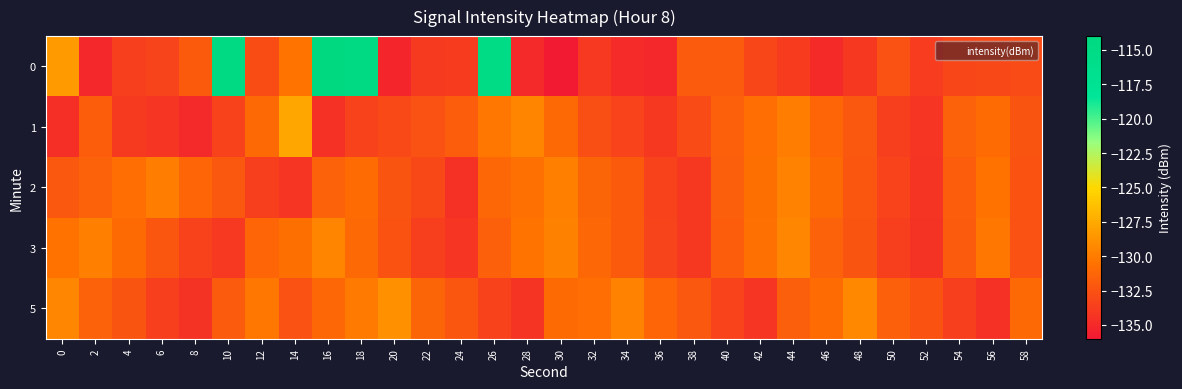

Which has a higher value, 48 or 36?

48